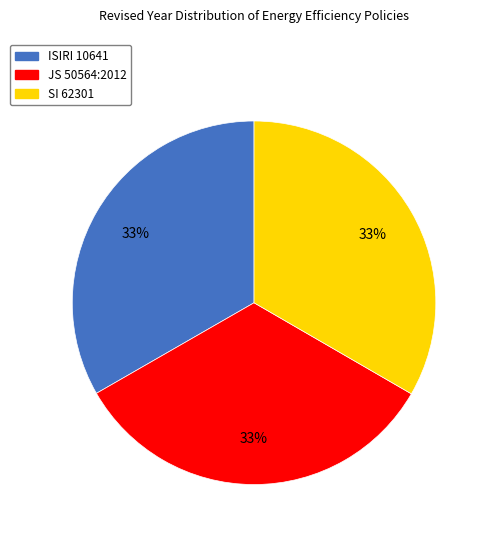

What percentage is the ISIRI 10641 slice, to the nearest percent?

33%